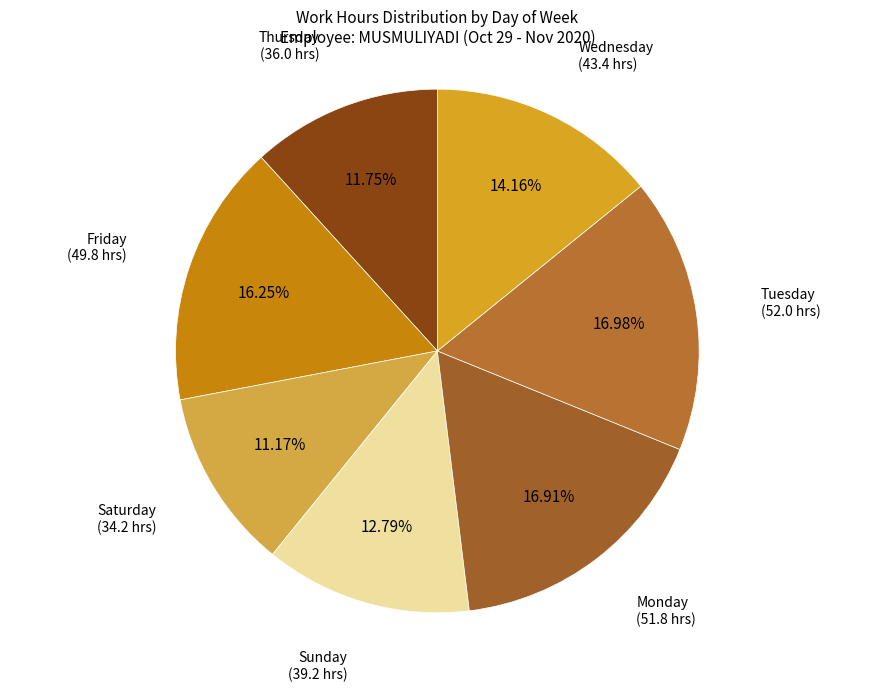

Is there a majority slice in this chart?

No